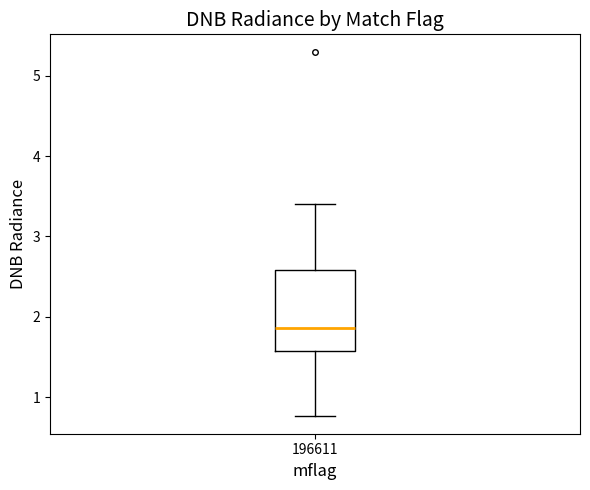

Where is the lower edge of the box at x = 196611 on the y-axis? The values are not printed on the chart, so give them approximately, as read against the axis.

1.6